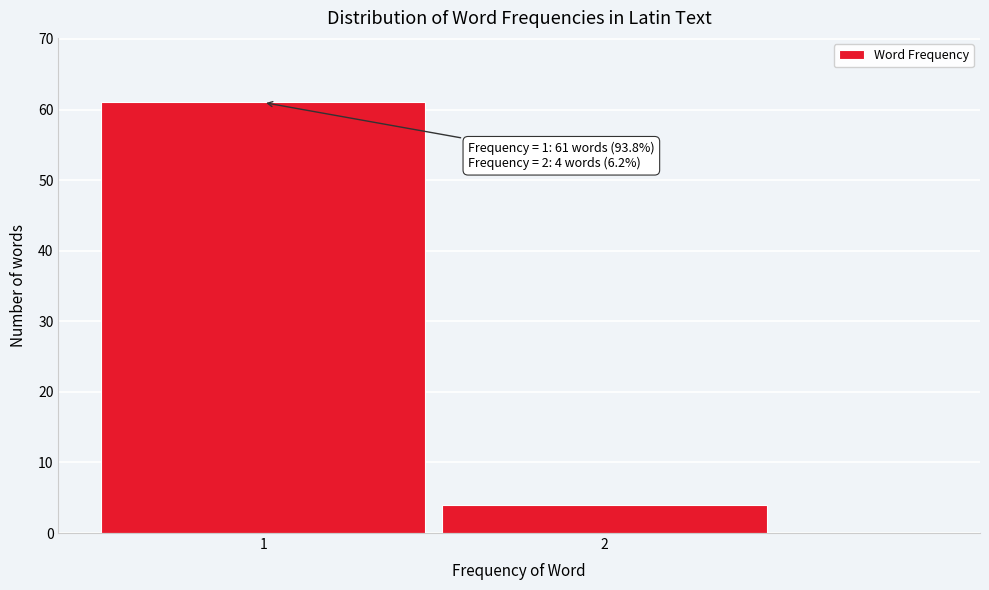

Reading left to right, list all the values displayed in this chart.

61	4